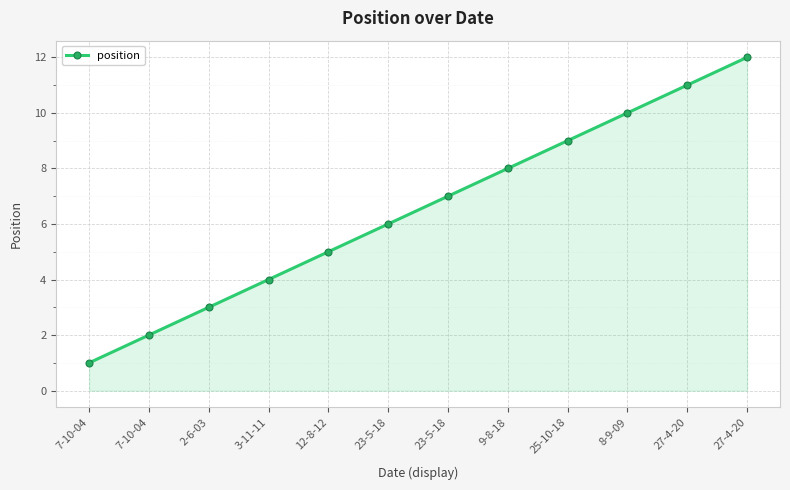

What is the difference between the values at 3-11-11 and 23-5-18?

3